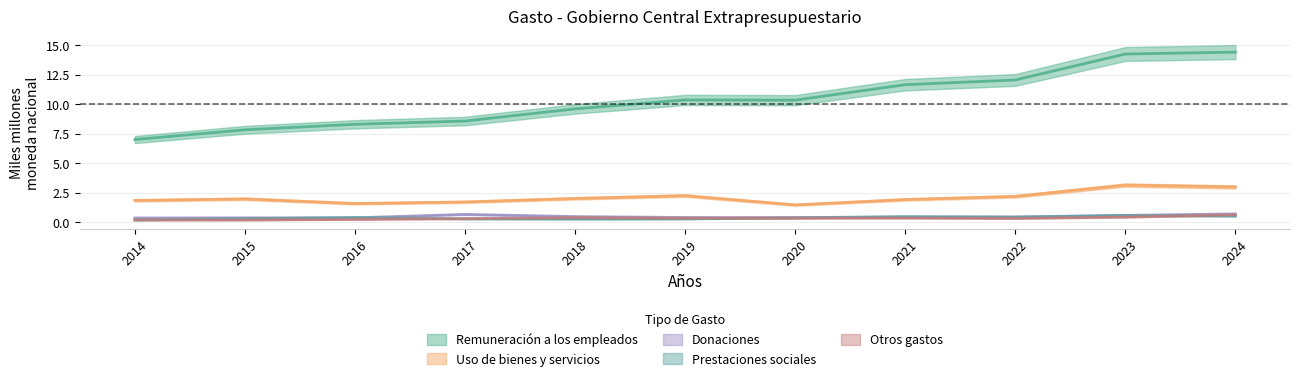

What is the difference between the second highest and second lowest values in the Donaciones series?

0.3